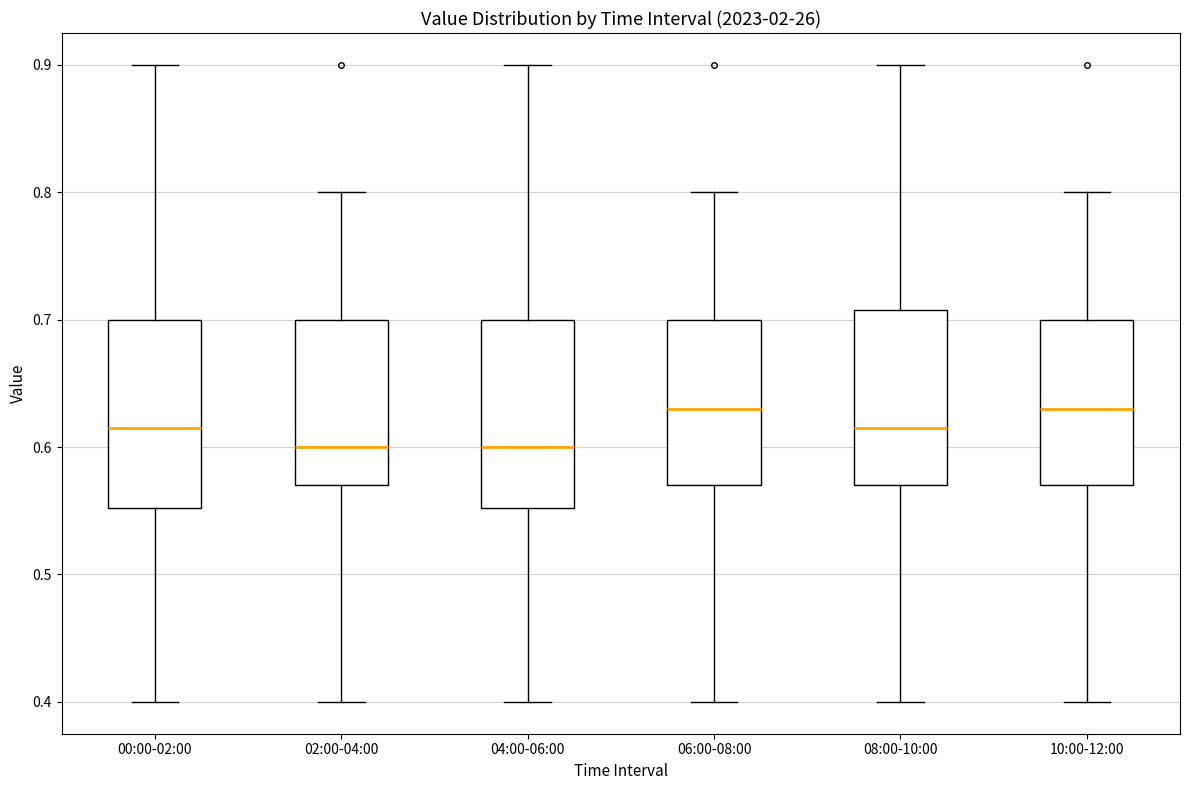

Reading left to right, transcribe this box plot: for each box, give where its median line is, the range the box spans, and where its two whiskers end, as read against the y-axis. The values are not printed on the chart, so give them approximately, as read against the axis.

00:00-02:00: median 0.62, box 0.55 to 0.70, whiskers 0.40 to 0.90
02:00-04:00: median 0.60, box 0.57 to 0.70, whiskers 0.40 to 0.80
04:00-06:00: median 0.60, box 0.55 to 0.70, whiskers 0.40 to 0.90
06:00-08:00: median 0.63, box 0.57 to 0.70, whiskers 0.40 to 0.80
08:00-10:00: median 0.62, box 0.57 to 0.71, whiskers 0.40 to 0.90
10:00-12:00: median 0.63, box 0.57 to 0.70, whiskers 0.40 to 0.80